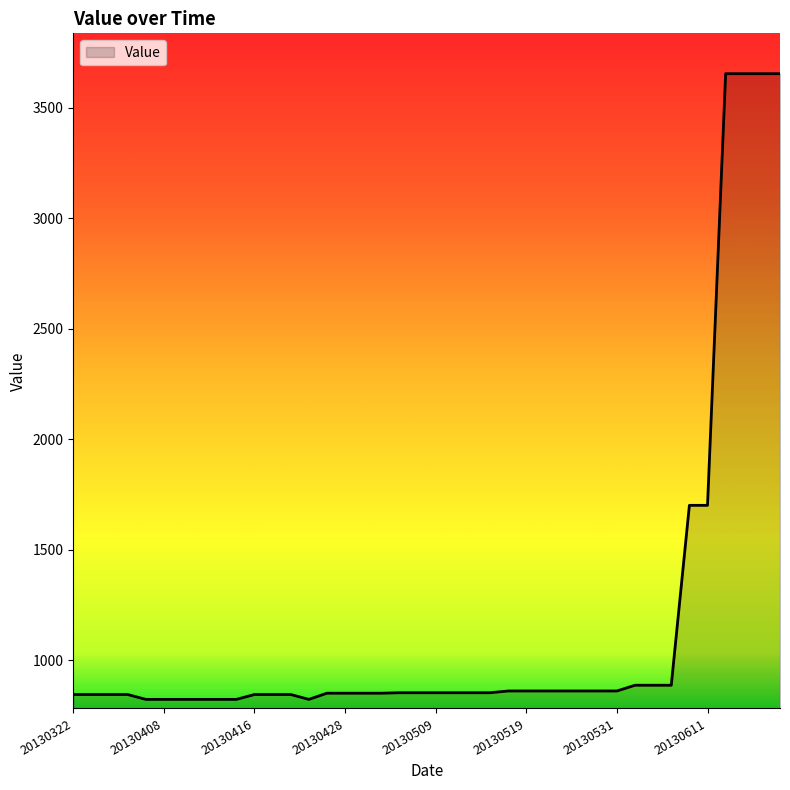

What is the minimum value shown in the chart?

822